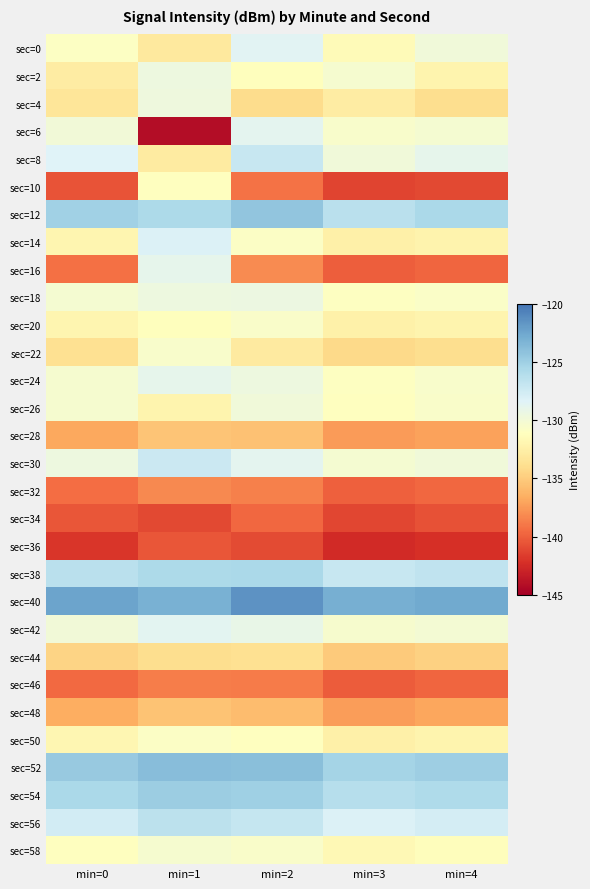

Reading right to left, transcribe all the data shown in this chart.

sec=0: min=4=-129.8	min=3=-131.5	min=2=-128.5	min=1=-133.0	min=0=-130.9
sec=2: min=4=-132.1	min=3=-130.3	min=2=-131.2	min=1=-129.5	min=0=-132.8
sec=4: min=4=-133.9	min=3=-132.7	min=2=-134.0	min=1=-129.6	min=0=-133.3
sec=6: min=4=-130.2	min=3=-130.5	min=2=-128.7	min=1=-144.1	min=0=-129.9
sec=8: min=4=-128.9	min=3=-129.8	min=2=-127.1	min=1=-132.9	min=0=-128.3
sec=10: min=4=-141.0	min=3=-141.2	min=2=-139.2	min=1=-131.1	min=0=-140.5
sec=12: min=4=-125.6	min=3=-126.4	min=2=-124.3	min=1=-125.7	min=0=-125.1
sec=14: min=4=-132.2	min=3=-132.5	min=2=-130.8	min=1=-128.1	min=0=-131.9
sec=16: min=4=-139.8	min=3=-140.1	min=2=-138.1	min=1=-128.9	min=0=-139.3
sec=18: min=4=-130.7	min=3=-131.0	min=2=-129.4	min=1=-129.6	min=0=-130.2
sec=20: min=4=-132.1	min=3=-132.4	min=2=-130.6	min=1=-131.2	min=0=-131.9
sec=22: min=4=-133.9	min=3=-134.2	min=2=-132.9	min=1=-130.5	min=0=-133.7
sec=24: min=4=-130.5	min=3=-131.0	min=2=-129.5	min=1=-128.9	min=0=-130.3
sec=26: min=4=-130.6	min=3=-131.1	min=2=-129.8	min=1=-132.1	min=0=-130.3
sec=28: min=4=-137.1	min=3=-137.4	min=2=-135.6	min=1=-135.4	min=0=-136.8
sec=30: min=4=-129.8	min=3=-130.2	min=2=-128.7	min=1=-127.3	min=0=-129.5
sec=32: min=4=-139.7	min=3=-140.0	min=2=-138.6	min=1=-138.2	min=0=-139.4
sec=34: min=4=-140.7	min=3=-141.1	min=2=-139.7	min=1=-141.0	min=0=-140.5
sec=36: min=4=-142.2	min=3=-142.5	min=2=-140.9	min=1=-140.5	min=0=-141.9
sec=38: min=4=-126.7	min=3=-127.1	min=2=-125.6	min=1=-125.7	min=0=-126.4
sec=40: min=4=-122.7	min=3=-123.0	min=2=-121.5	min=1=-123.1	min=0=-122.4
sec=42: min=4=-130.1	min=3=-130.4	min=2=-129.1	min=1=-128.6	min=0=-129.9
sec=44: min=4=-134.7	min=3=-135.1	min=2=-133.7	min=1=-133.9	min=0=-134.5
sec=46: min=4=-139.8	min=3=-140.2	min=2=-138.8	min=1=-138.7	min=0=-139.6
sec=48: min=4=-136.9	min=3=-137.3	min=2=-135.9	min=1=-135.5	min=0=-136.7
sec=50: min=4=-132.1	min=3=-132.5	min=2=-131.1	min=1=-130.8	min=0=-131.9
sec=52: min=4=-124.9	min=3=-125.3	min=2=-124.0	min=1=-123.9	min=0=-124.7
sec=54: min=4=-125.8	min=3=-126.2	min=2=-125.0	min=1=-124.8	min=0=-125.6
sec=56: min=4=-127.8	min=3=-128.2	min=2=-127.0	min=1=-126.5	min=0=-127.6
sec=58: min=4=-131.3	min=3=-131.7	min=2=-130.6	min=1=-130.3	min=0=-131.1